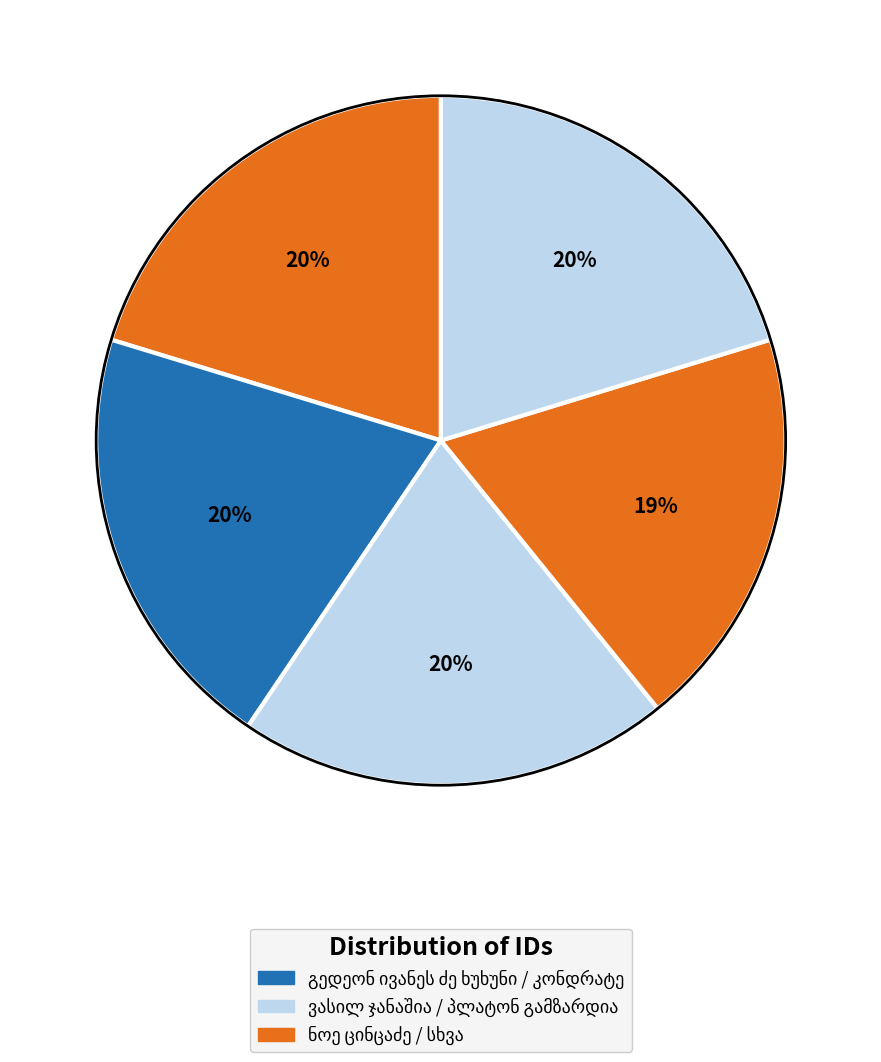

Between გედეონ ივანეს ძე ხუხუნი and ვასილ ჯანაშია, which is larger?

გედეონ ივანეს ძე ხუხუნი